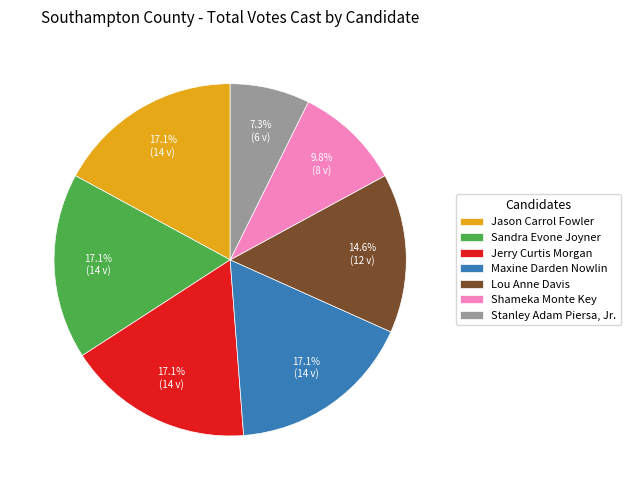

Does Lou Anne Davis represent more than half of the total?

No